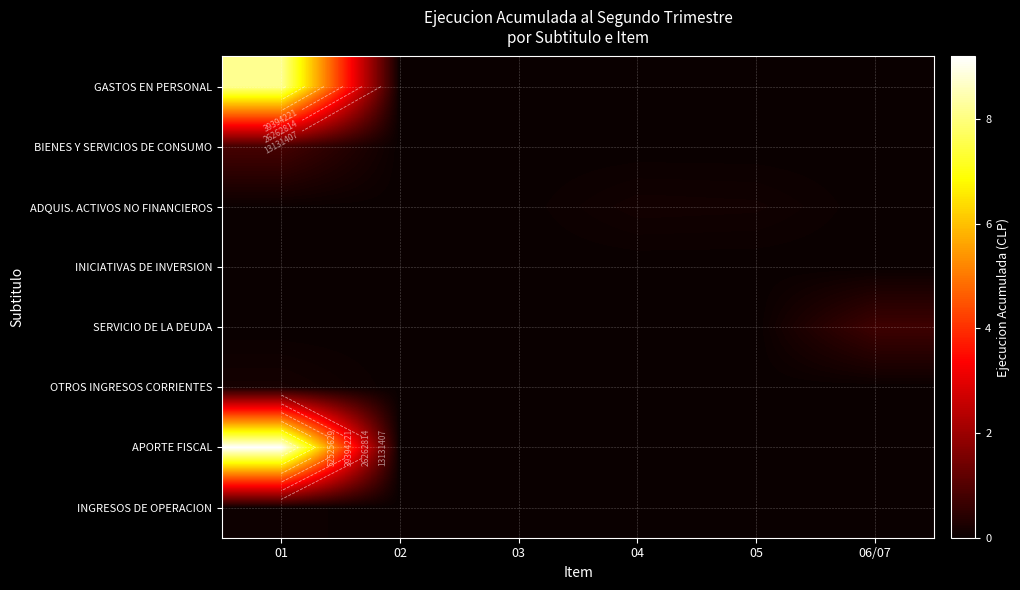

Which series has the largest range (max minus min)?

APORTE FISCAL